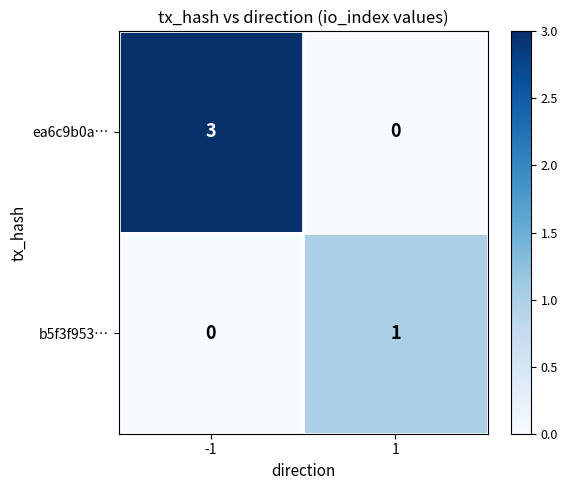

What is the difference between the ea6c9b0a… values at -1 and 1?

3